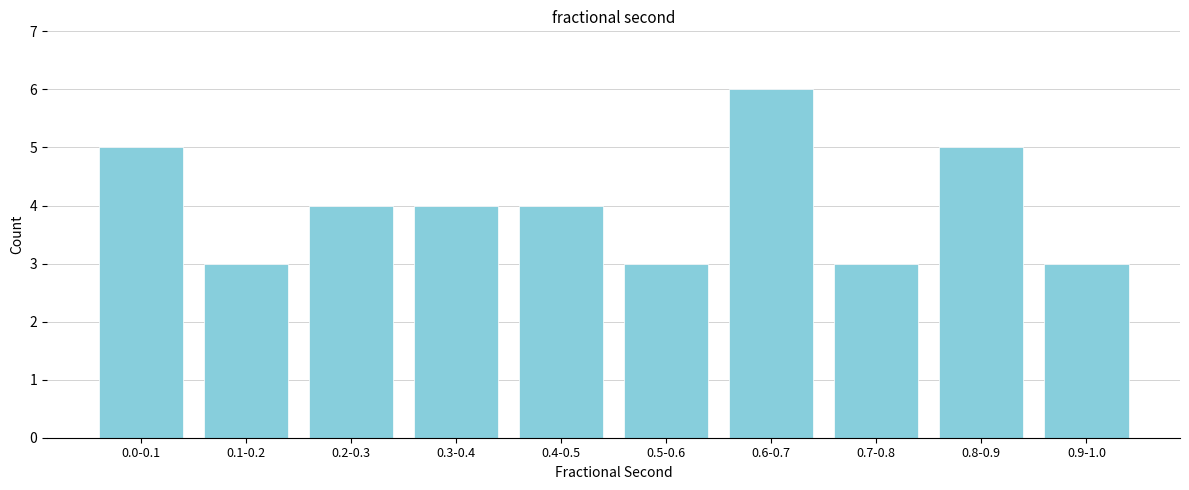

Reading left to right, transcribe all the data shown in this chart.

5	3	4	4	4	3	6	3	5	3